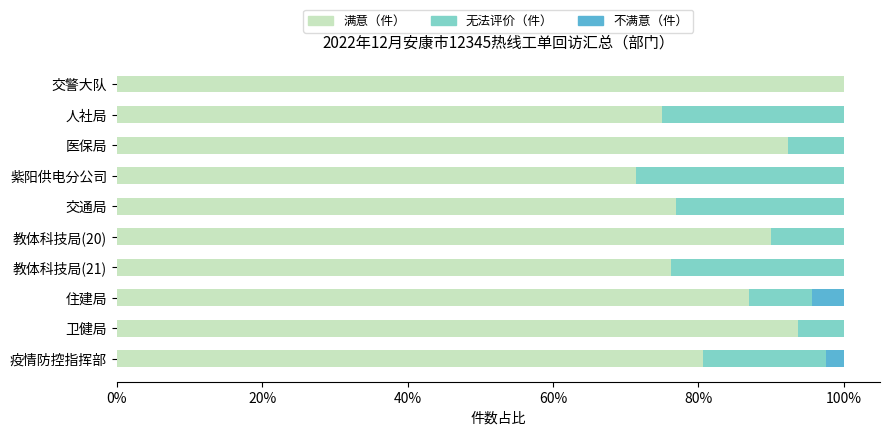

What is the approximate value of 满意（件） at 人社局?

75.0